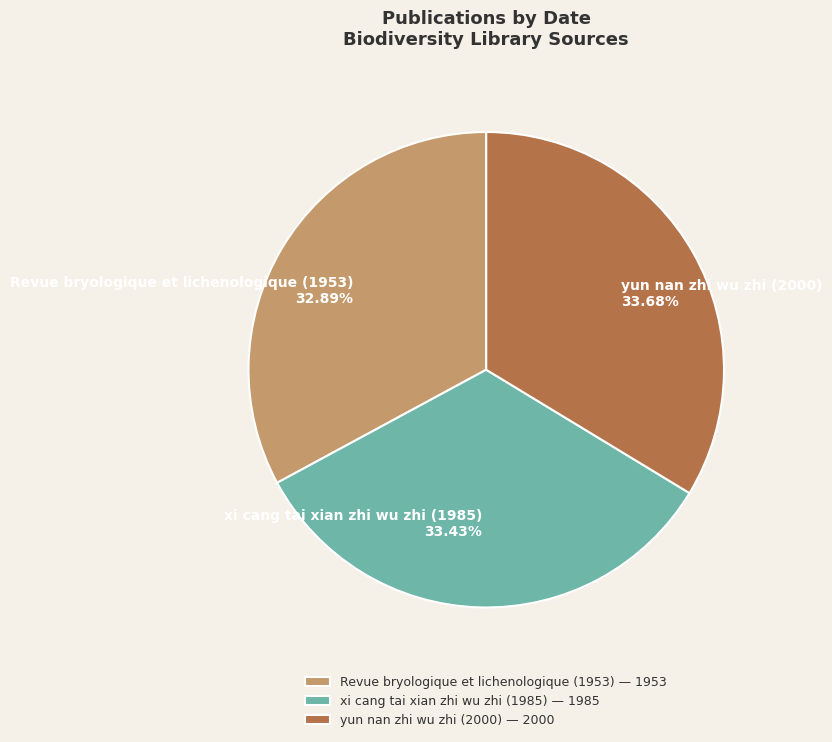

What is the smallest slice in the pie chart?

Revue bryologique et lichenologique (1953)